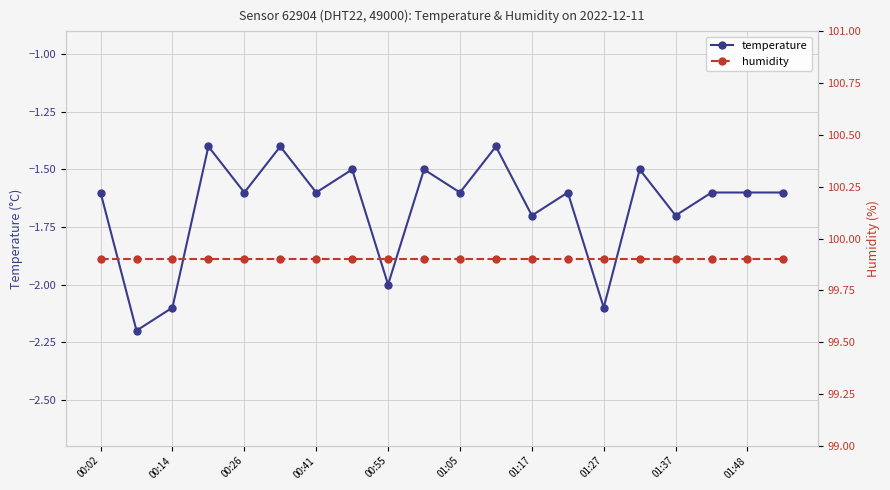

What are all the series names shown in the legend?

temperature, humidity